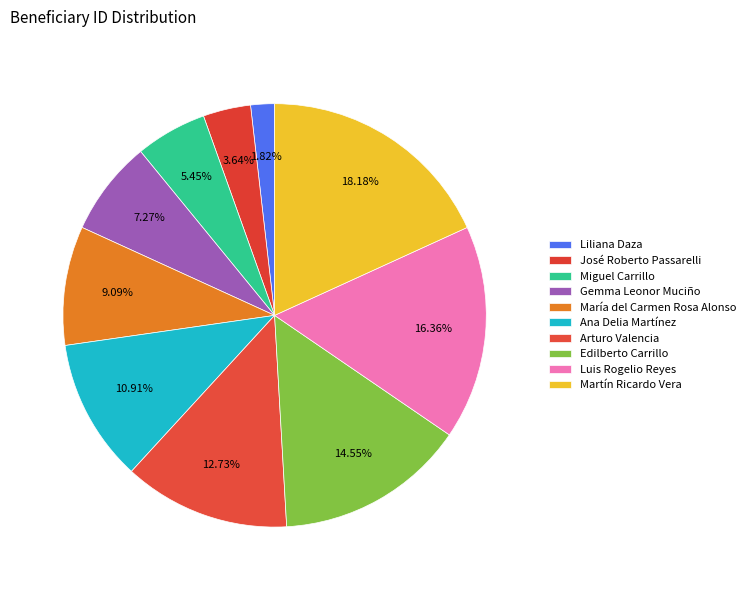

Count the number of slices in the pie.

10